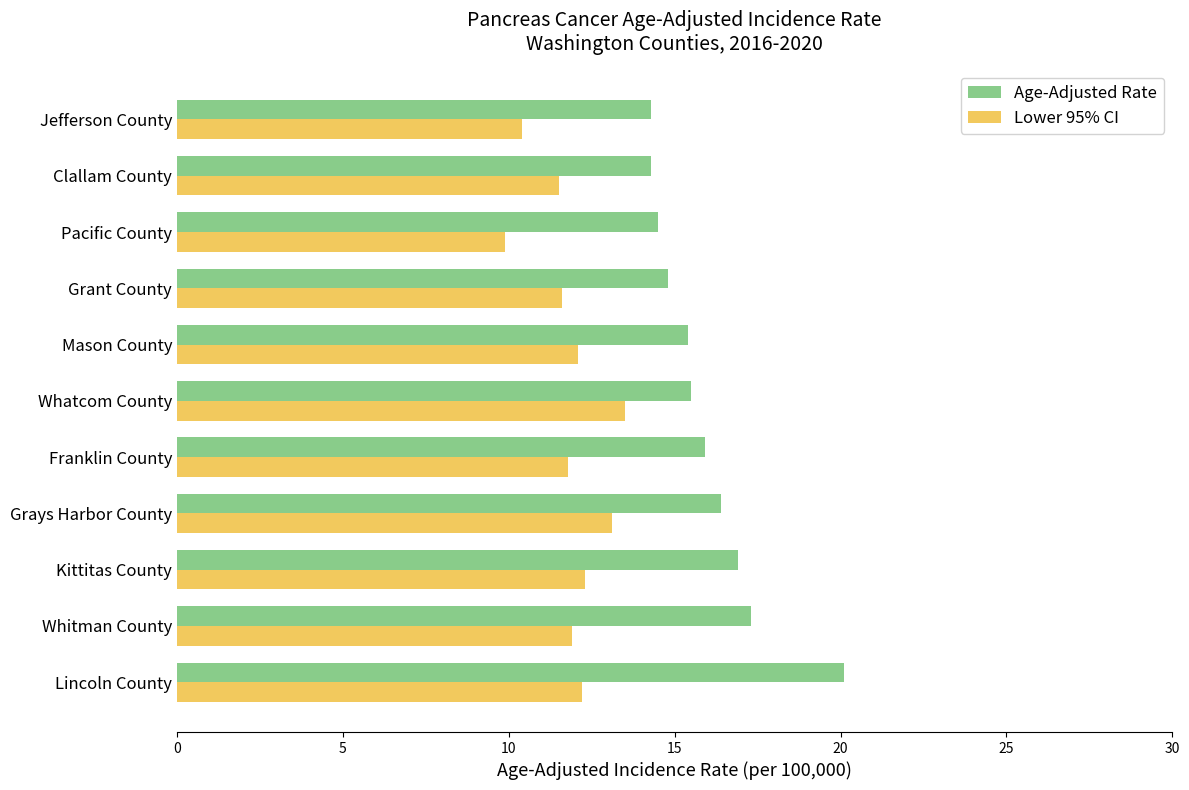

What is the average value of the Lower 95% CI series?

11.8